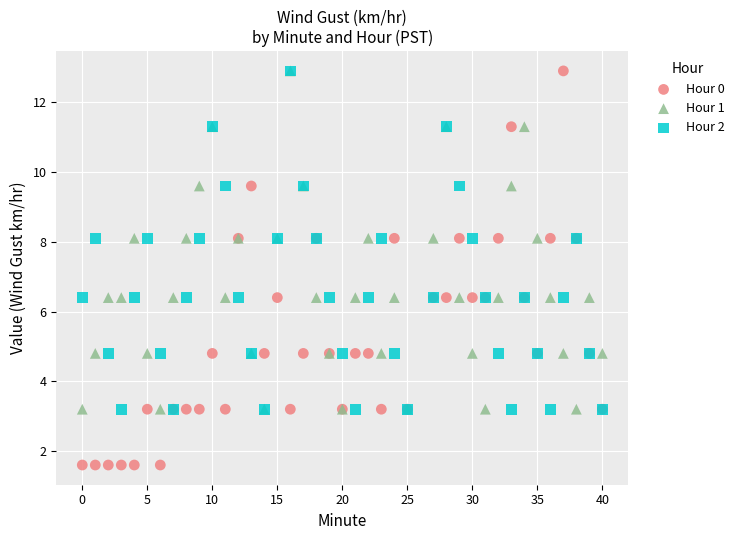

What are all the series names shown in the legend?

Hour 0, Hour 1, Hour 2